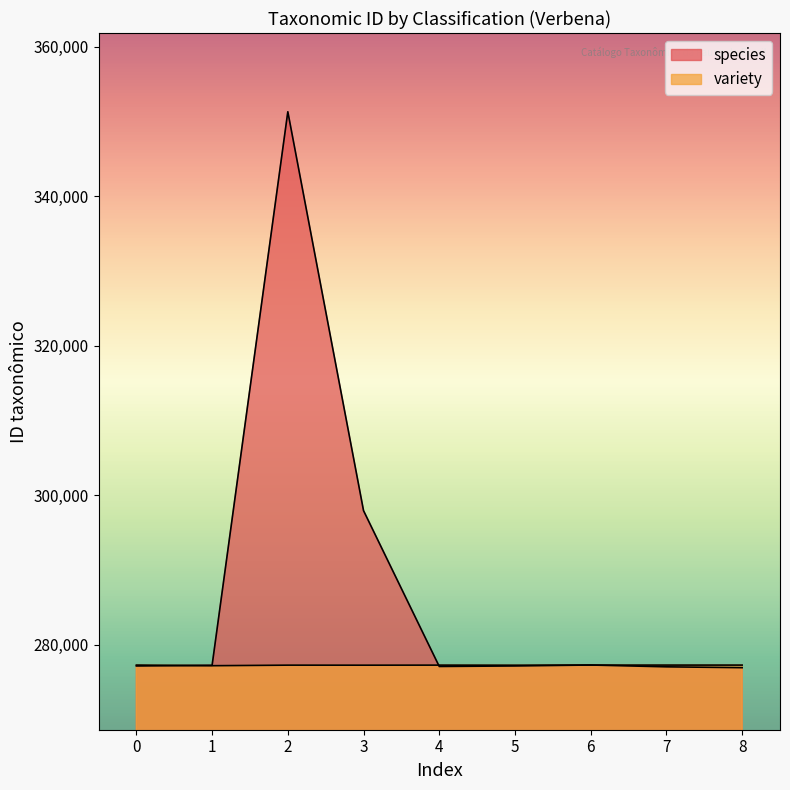

Which has a higher value, 5 or 6?

6